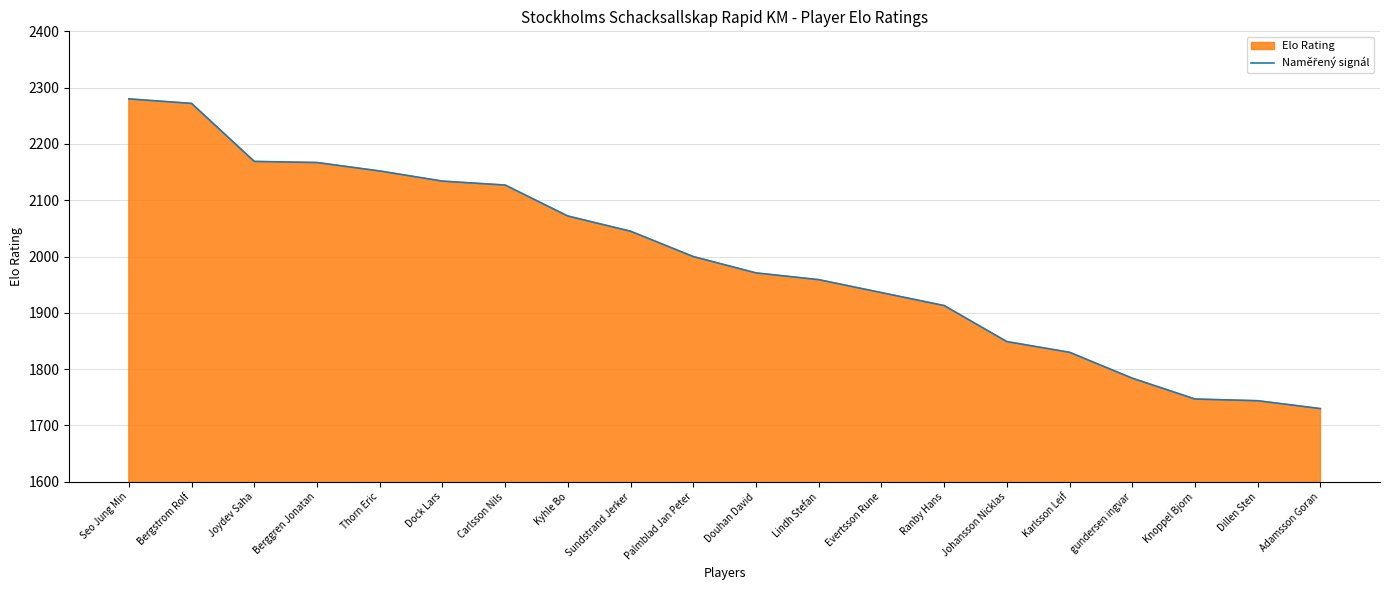

Reading left to right, list all the values displayed in this chart.

Seo Jung Min=2280	Bergstrom Rolf=2272	Joydev Saha=2169	Berggren Jonatan=2167	Thorn Eric=2152	Dock Lars=2134	Carlsson Nils=2127	Kyhle Bo=2072	Sundstrand Jerker=2045	Palmblad Jan Peter=2000	Douhan David=1971	Lindh Stefan=1959	Evertsson Rune=1936	Ranby Hans=1913	Johansson Nicklas=1849	Karlsson Leif=1830	gundersen ingvar=1784	Knoppel Bjorn=1747	Dillen Sten=1744	Adamsson Goran=1730